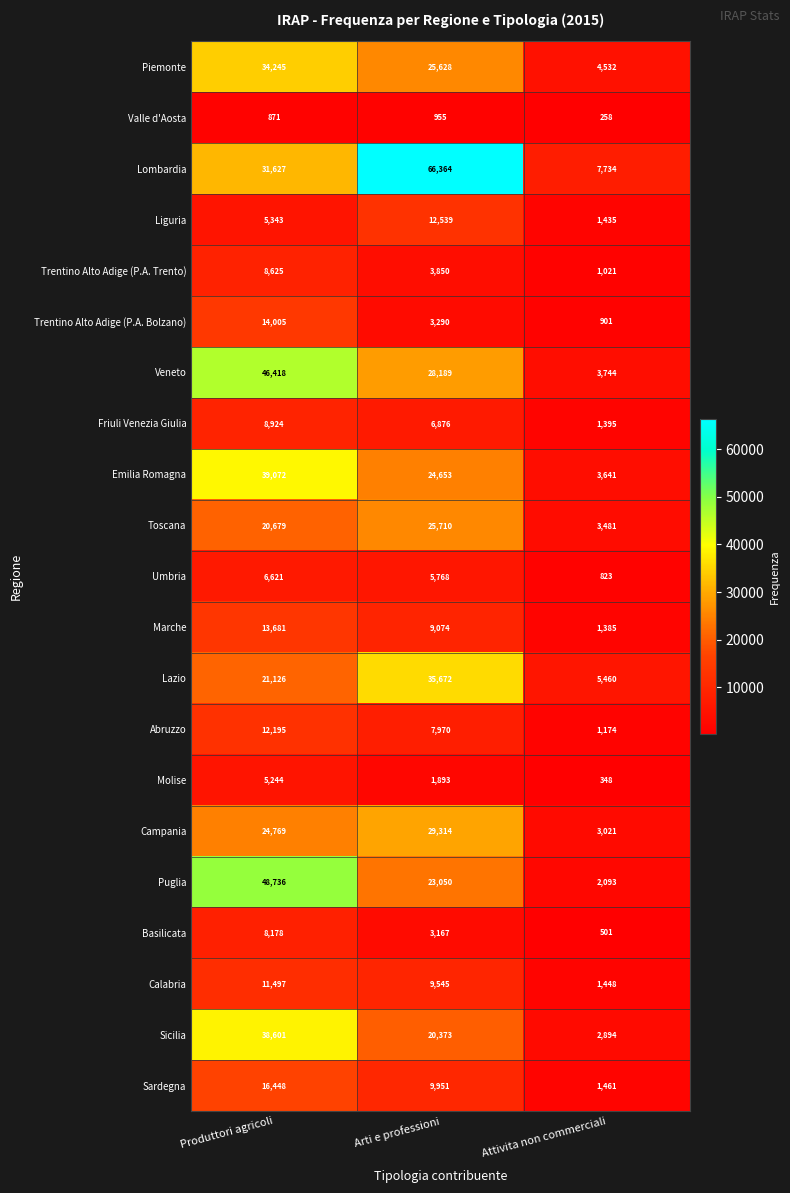

Which label corresponds to the largest value in the chart?

Arti e professioni